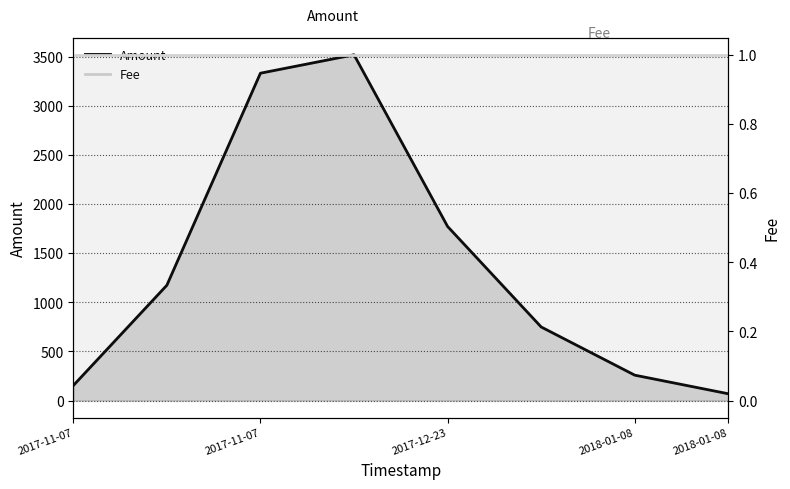

Which series has the largest range (max minus min)?

Amount